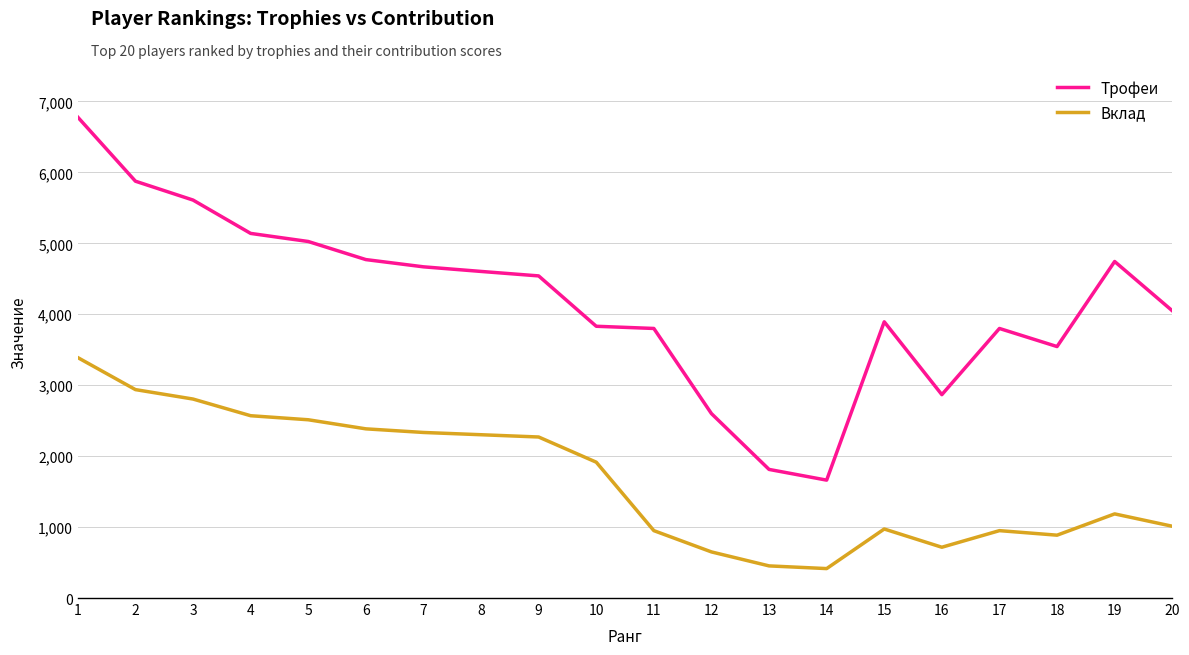

Read the Трофеи value at 9, to the nearest 10.

4540